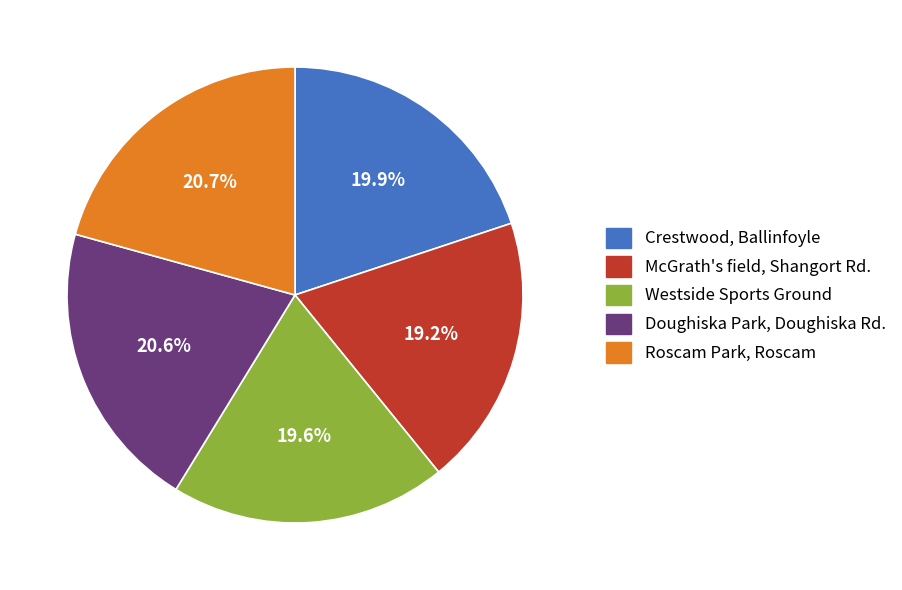

To the nearest percent, what percentage of the pie is McGrath's field, Shangort Rd.?

19%